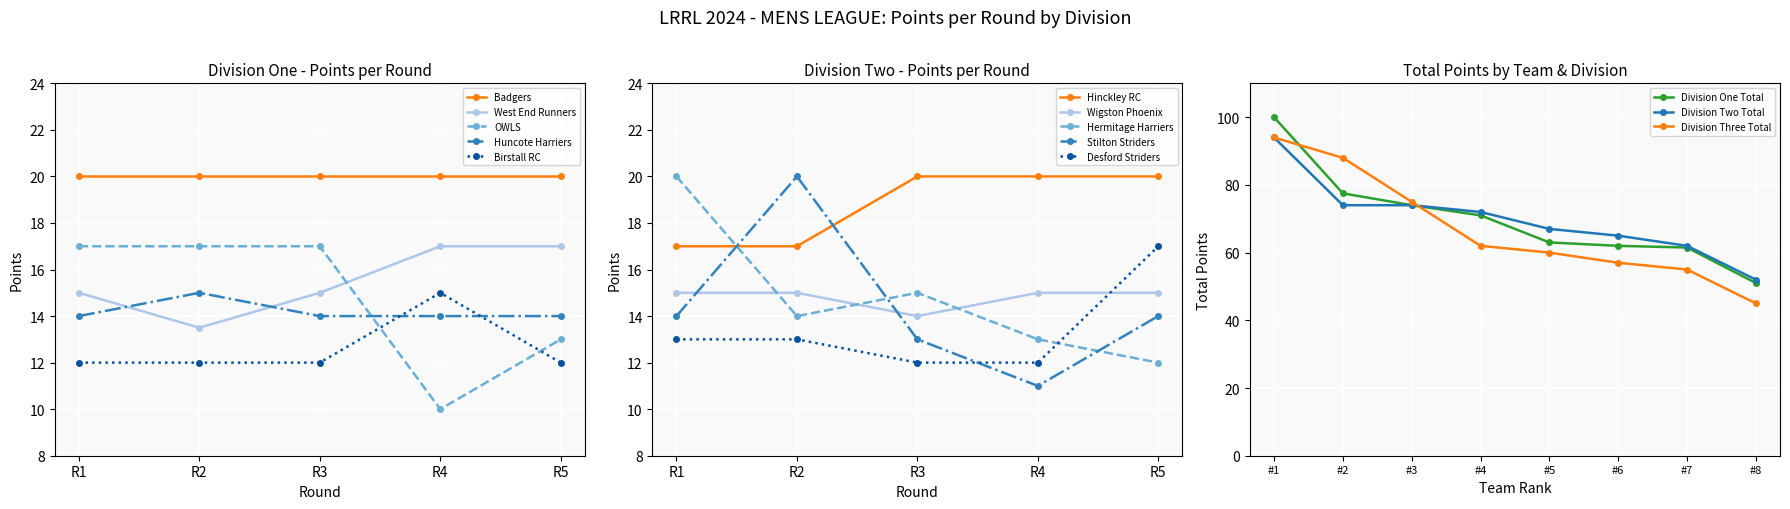

What is the value of the Division Three Total point at the 3rd from the left?

75.0